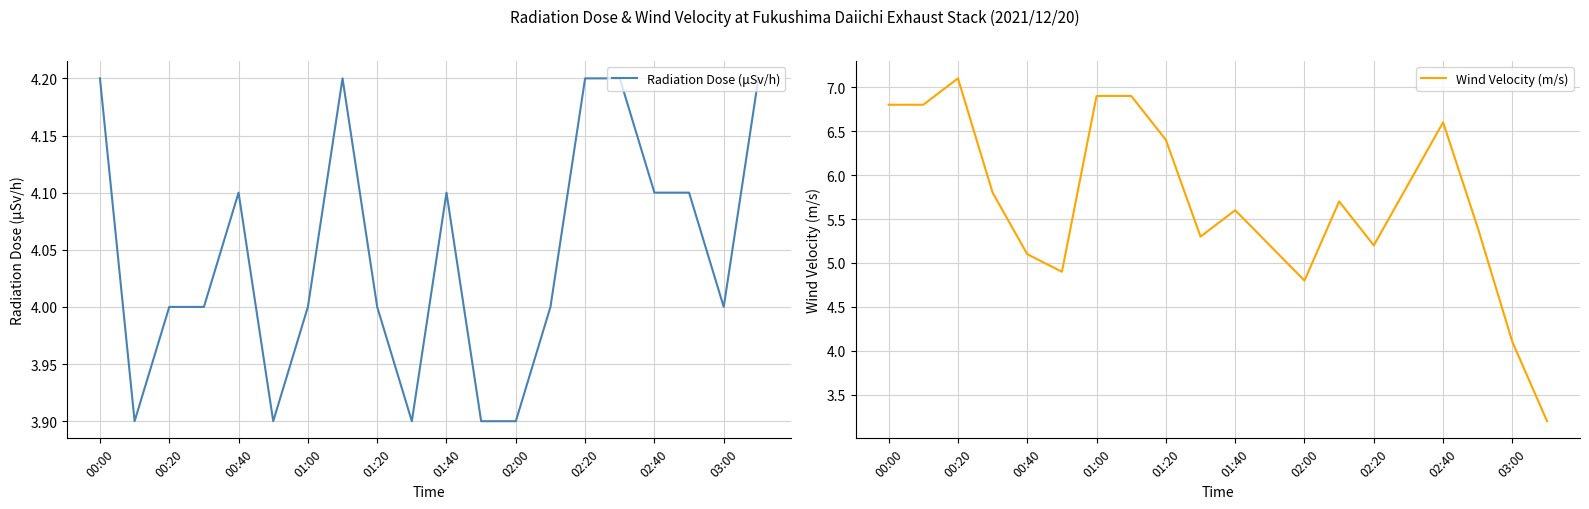

What is the minimum value for Radiation Dose (μSv/h)?

3.9